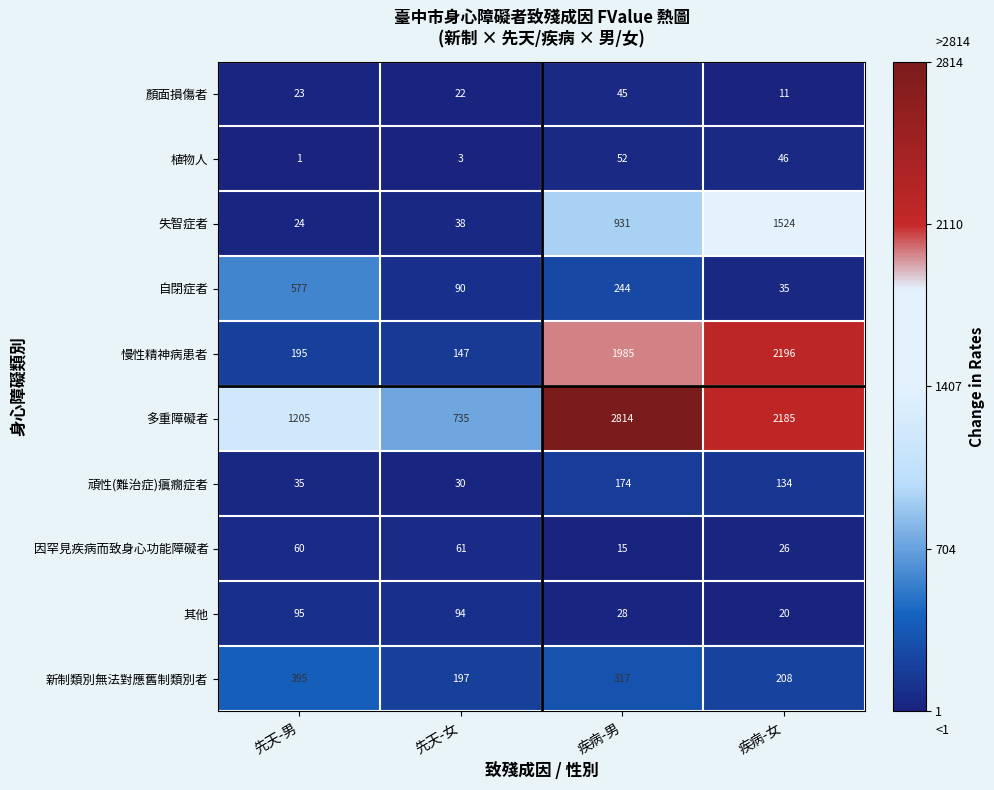

What is the smallest value displayed?

1